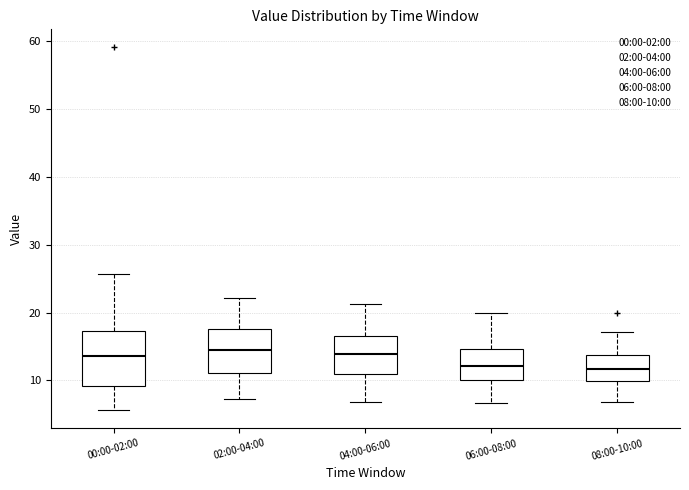

Reading left to right, transcribe this box plot: for each box, give where its median line is, the range the box spans, and where its two whiskers end, as read against the y-axis. The values are not printed on the chart, so give them approximately, as read against the axis.

00:00-02:00: median 14, box 9 to 17, whiskers 6 to 26
02:00-04:00: median 14, box 11 to 18, whiskers 7 to 22
04:00-06:00: median 14, box 11 to 17, whiskers 7 to 21
06:00-08:00: median 12, box 10 to 15, whiskers 7 to 20
08:00-10:00: median 12, box 10 to 14, whiskers 7 to 17